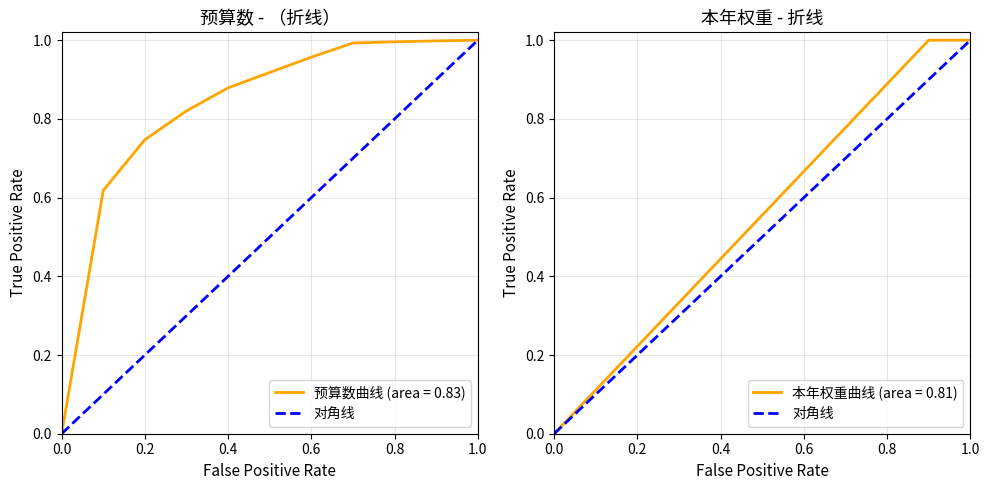

Between 0.2 and 0.0, which is larger?

0.2